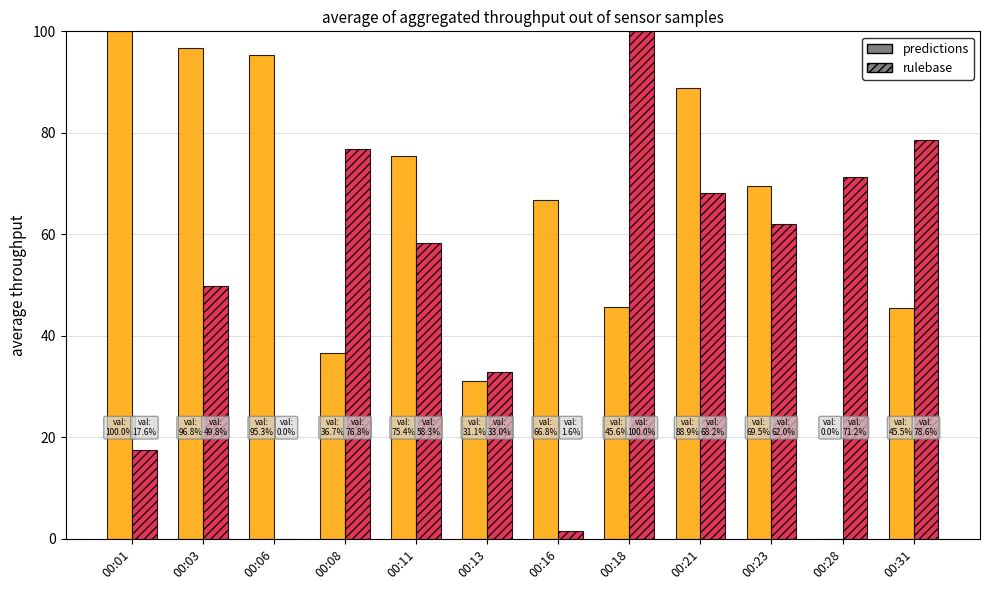

At which category is the sum across all series the highest?

00:21